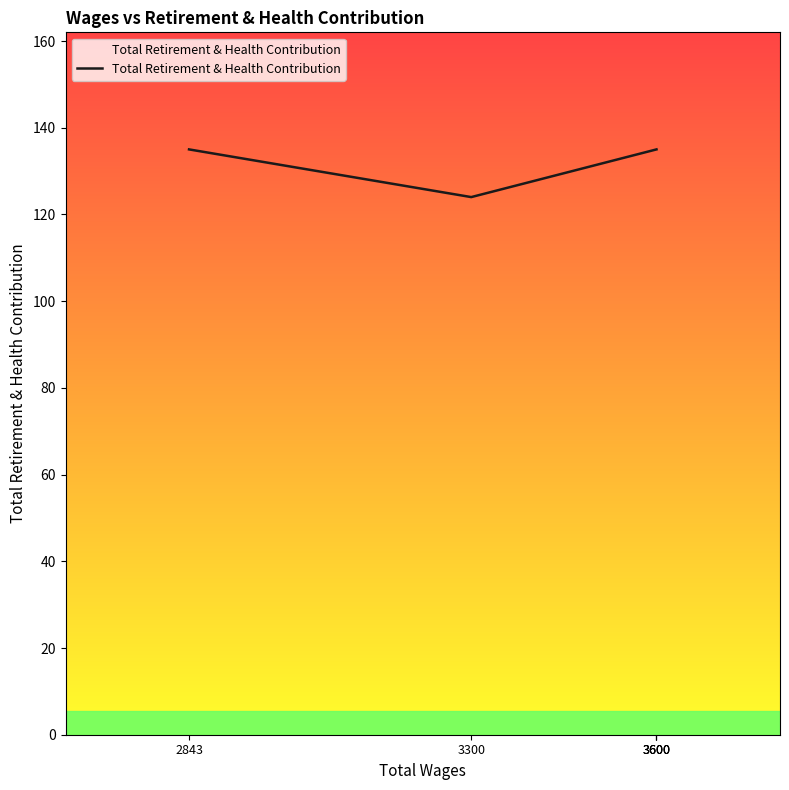

How many lines are shown in the chart?

1